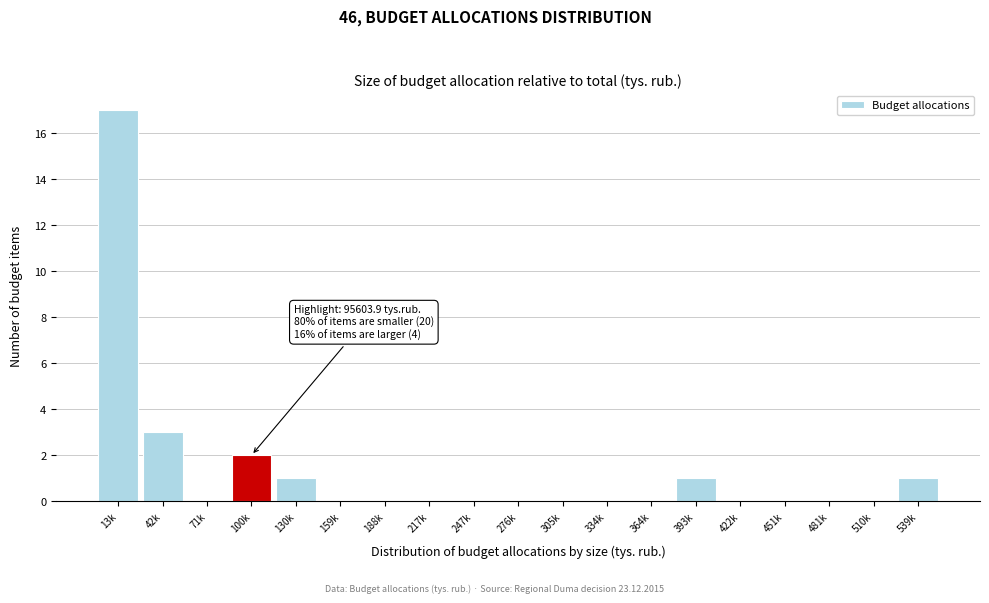

Reading left to right, transcribe all the data shown in this chart.

13k=17	42k=3	71k=0	100k=2	130k=1	159k=0	188k=0	217k=0	247k=0	276k=0	305k=0	334k=0	364k=0	393k=1	422k=0	451k=0	481k=0	510k=0	539k=1